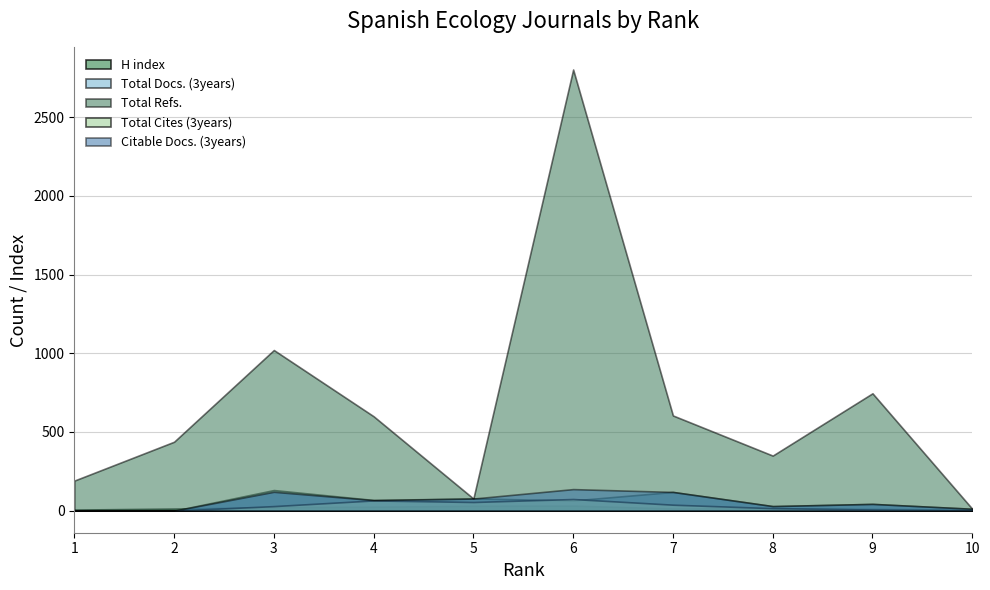

What is the spread (max minus min) of values at 5?

47